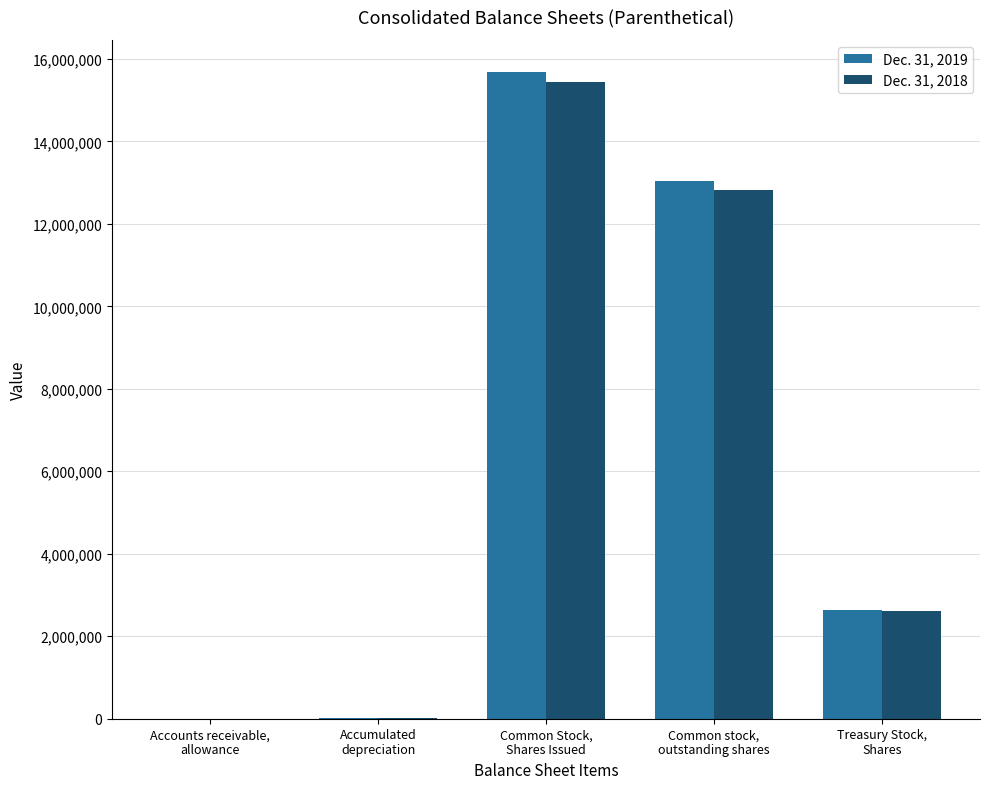

At which label is Dec. 31, 2019 closest to 7839142?

Common stock,
outstanding shares